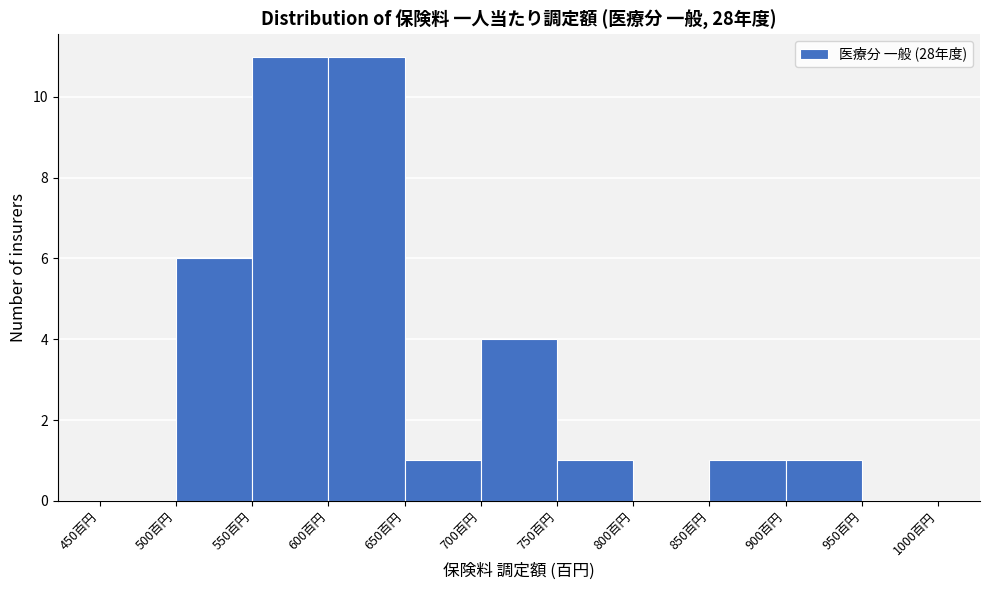

Reading left to right, transcribe this chart: for each bar, give the range it covers on the x-axis and its height. The values are not printed on the chart, so give them approximately, as read against the axis.

450 to 500: 0
500 to 550: 6
550 to 600: 11
600 to 650: 11
650 to 700: 1
700 to 750: 4
750 to 800: 1
800 to 850: 0
850 to 900: 1
900 to 950: 1
950 to 1000: 0